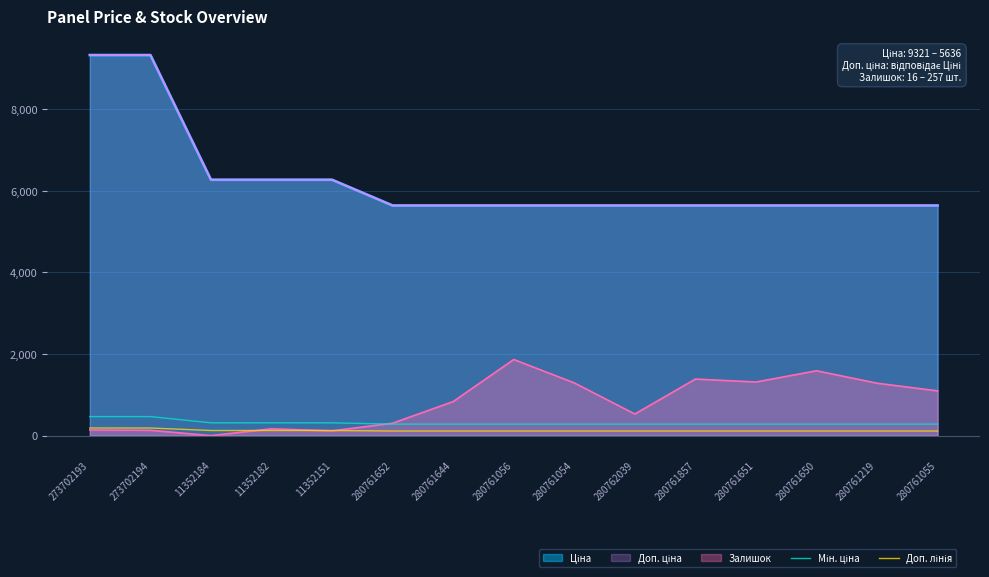

Reading right to left, extract all data points from this chart.

Мін. ціна: 280761055=281.8	280761219=281.8	280761650=281.8	280761651=281.8	280761857=281.8	280762039=281.8	280761054=281.8	280761056=281.8	280761644=281.8	280761652=281.8	11352151=313.3	11352182=313.3	11352184=313.3	273702194=466.1	273702193=466.1
Доп. лінія: 280761055=112.7	280761219=112.7	280761650=112.7	280761651=112.7	280761857=112.7	280762039=112.7	280761054=112.7	280761056=112.7	280761644=112.7	280761652=112.7	11352151=125.3	11352182=125.3	11352184=125.3	273702194=186.4	273702193=186.4